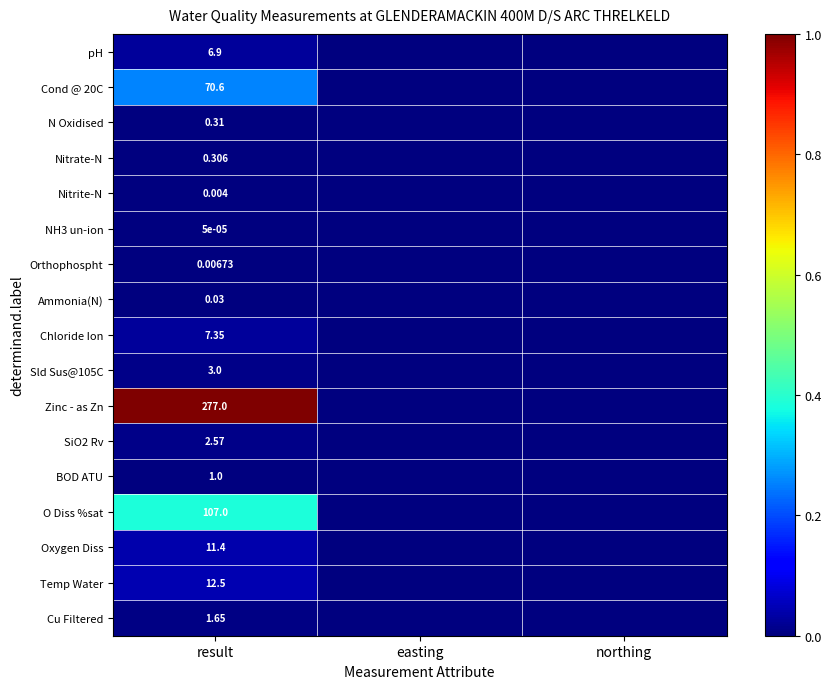

At how many categories does at least one series exceed 0?

1